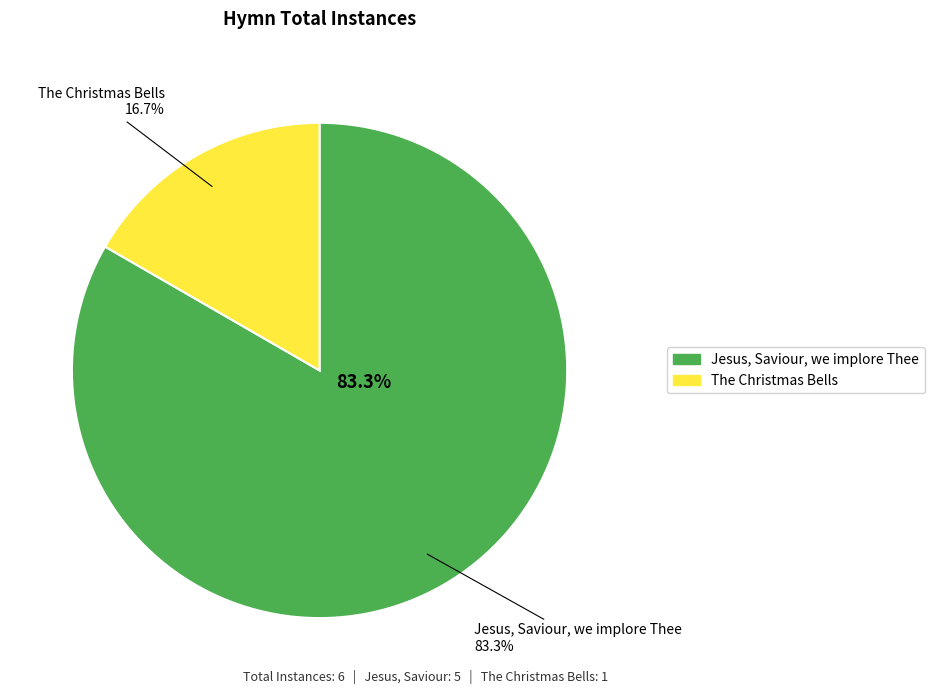

Rank the categories by value from highest to lowest.

Jesus, Saviour, we implore Thee, The Christmas Bells